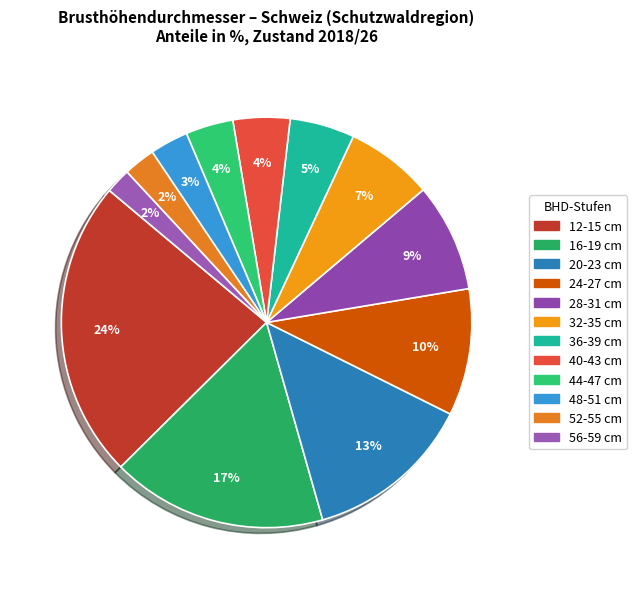

Rank the categories by value from highest to lowest.

12-15 cm, 16-19 cm, 20-23 cm, 24-27 cm, 28-31 cm, 32-35 cm, 36-39 cm, 40-43 cm, 44-47 cm, 48-51 cm, 52-55 cm, 56-59 cm